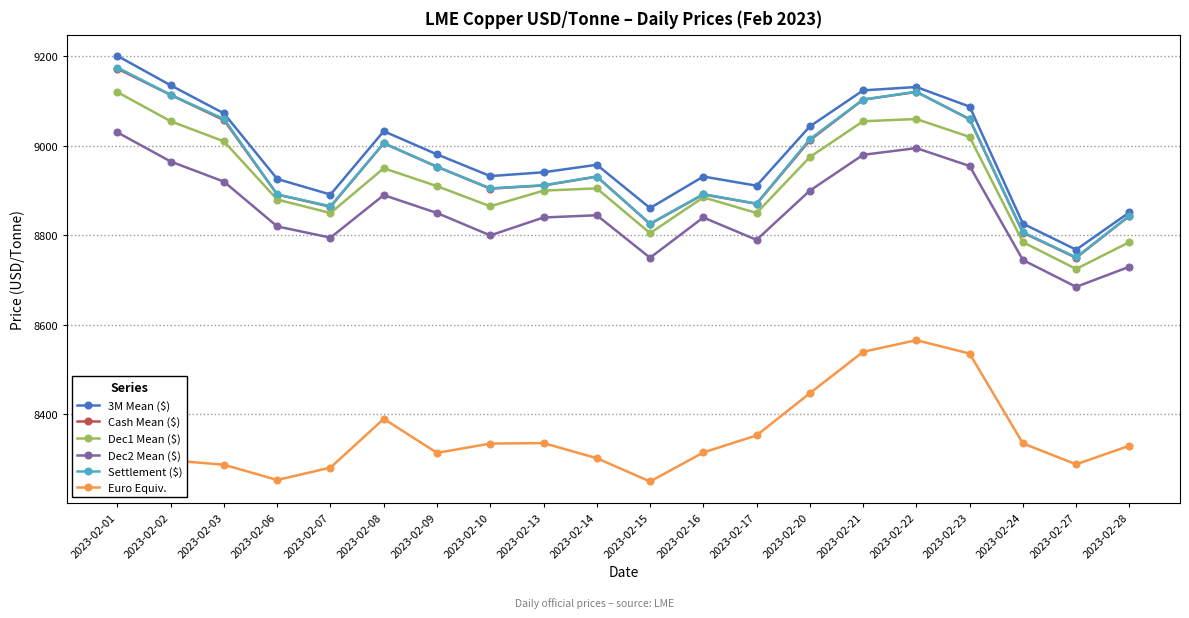

What is the total value across all series at 2023-02-02?

53680.5